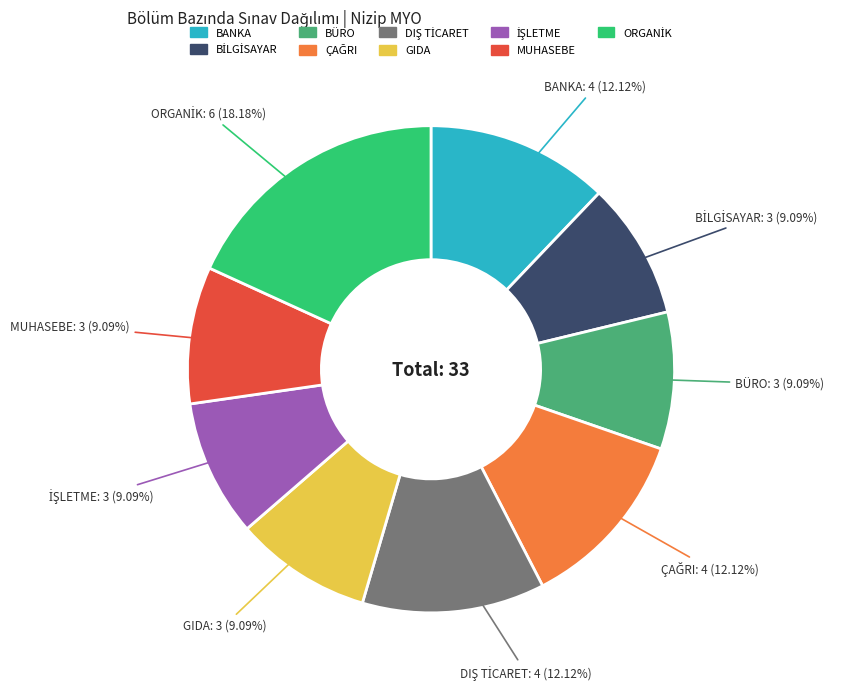

Which has a higher value, GIDA or BANKA?

BANKA